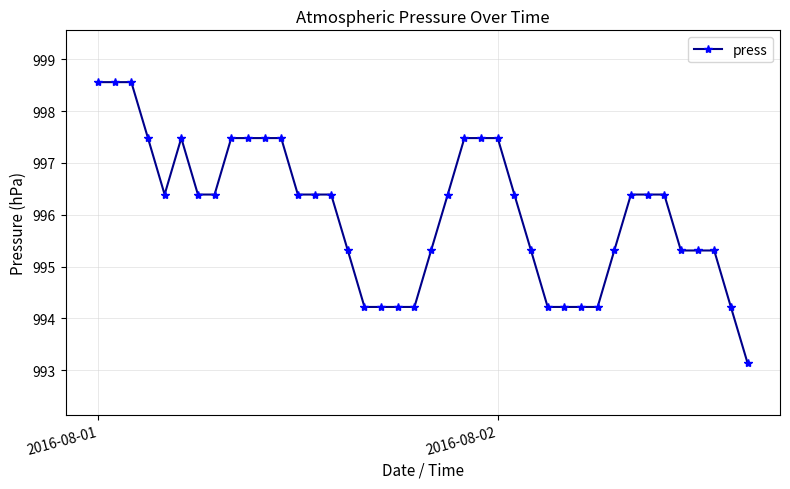

How many values are below 996?

17